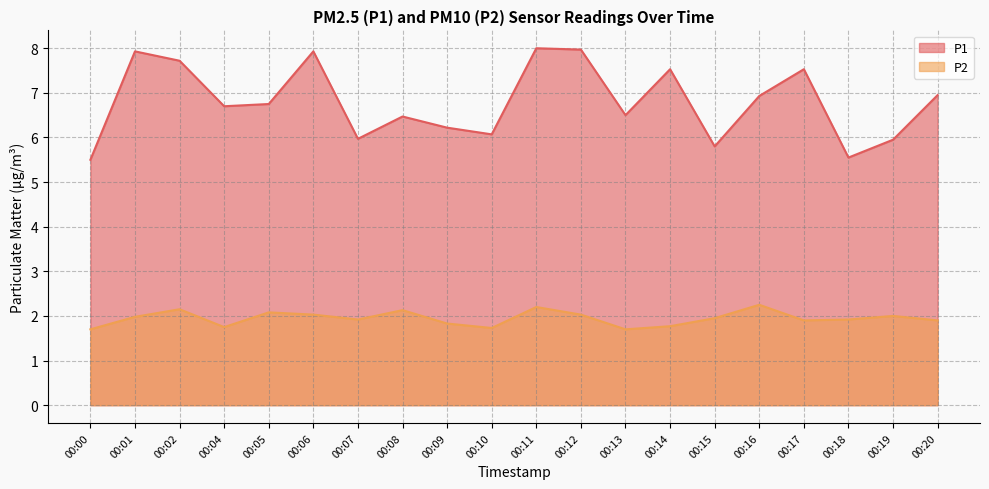

Rank the series by their average value, from highest to lowest.

P1, P2